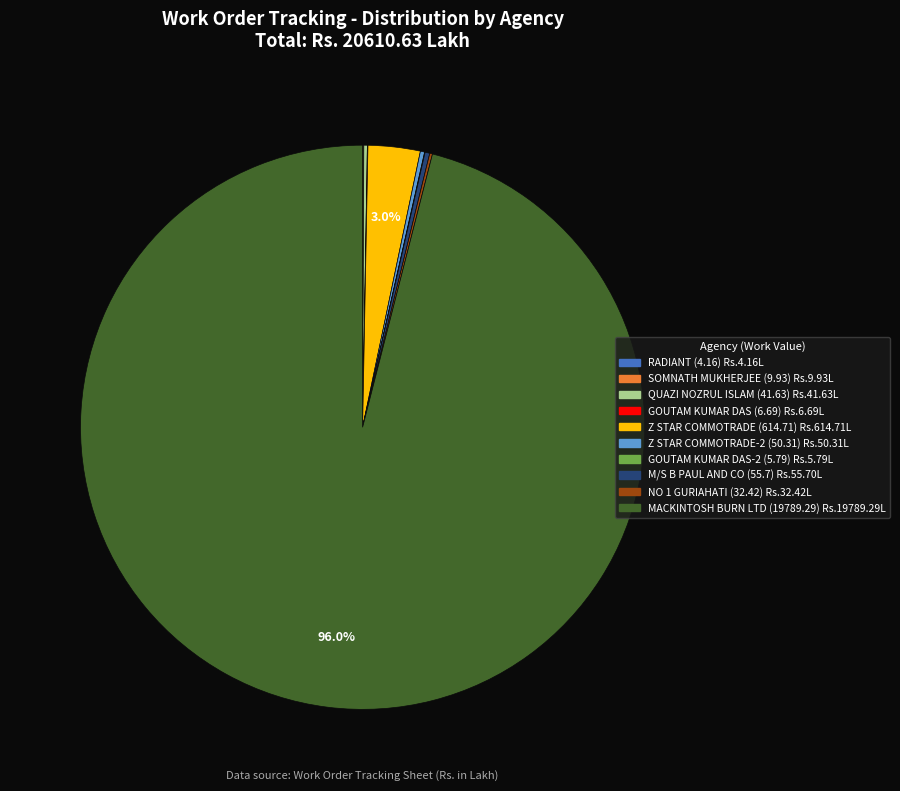

Which category has the biggest portion of the pie?

MACKINTOSH BURN LTD (19789.29)